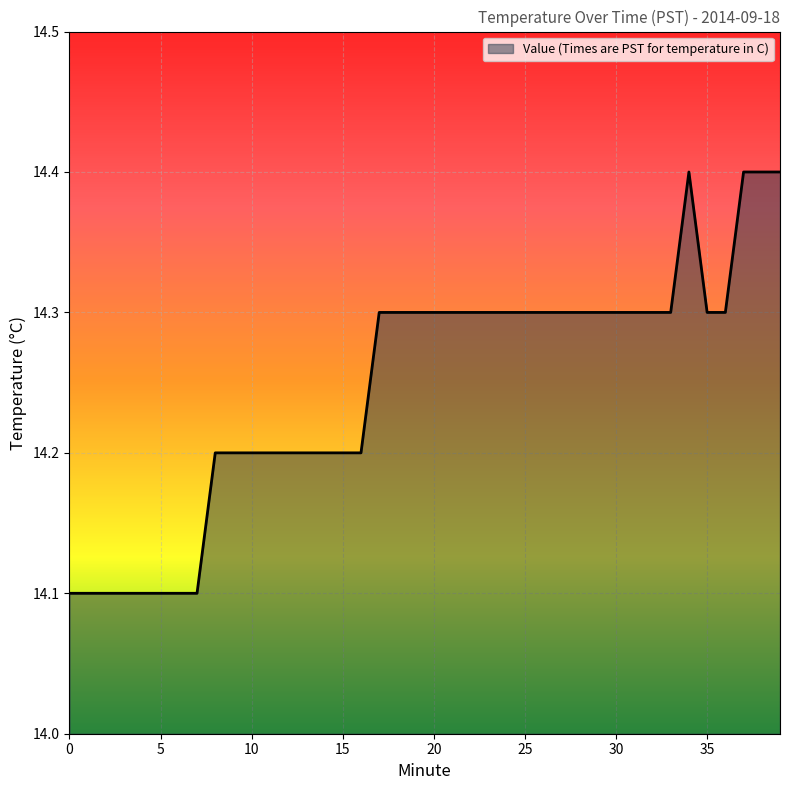

What is the maximum value shown in the chart?

14.4